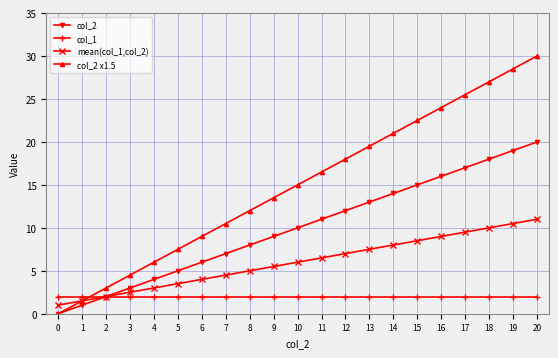

What is the greatest value displayed?

30.0